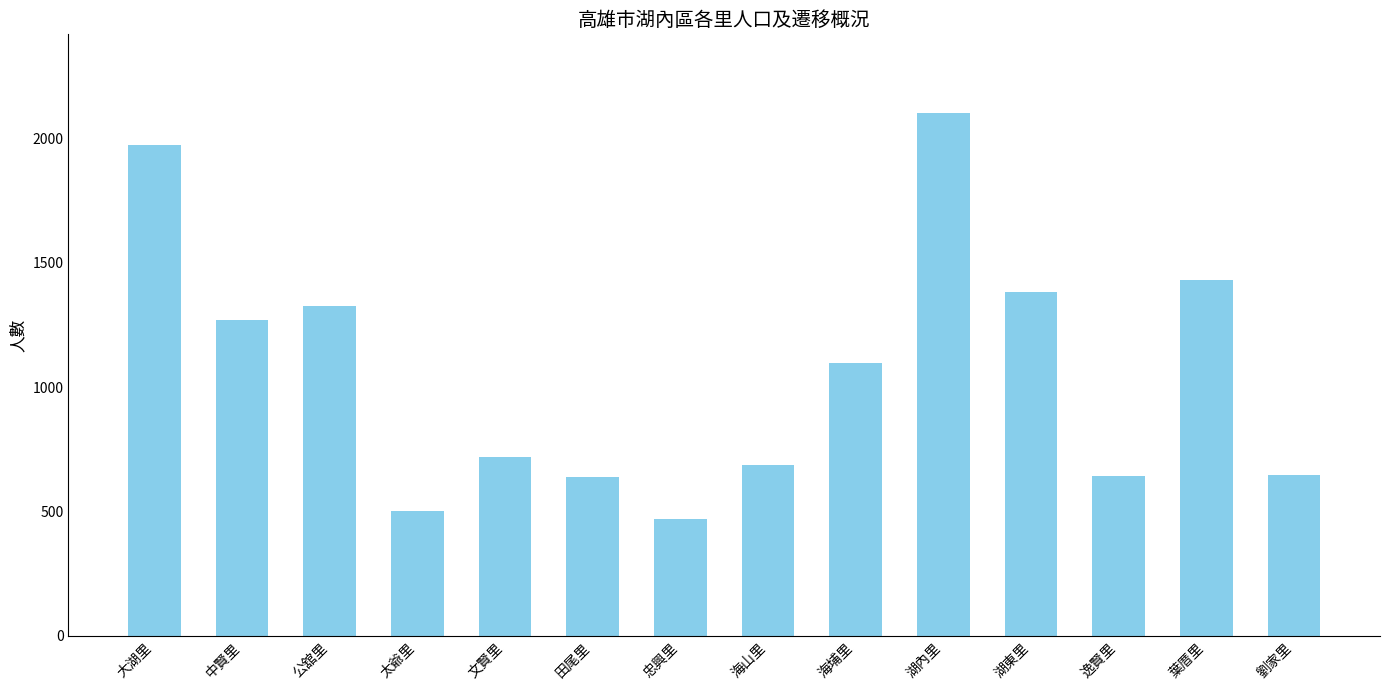

What is the difference between the maximum and second lowest values?

1603